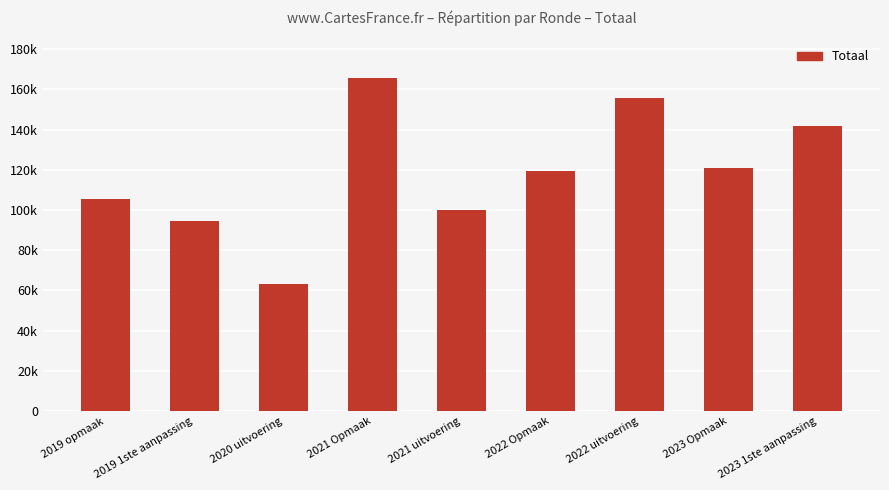

What is the difference between the values at 2022 Opmaak and 2023 Opmaak?

1499